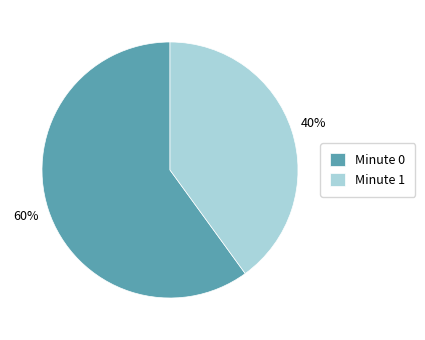

Which category has the biggest portion of the pie?

Minute 0